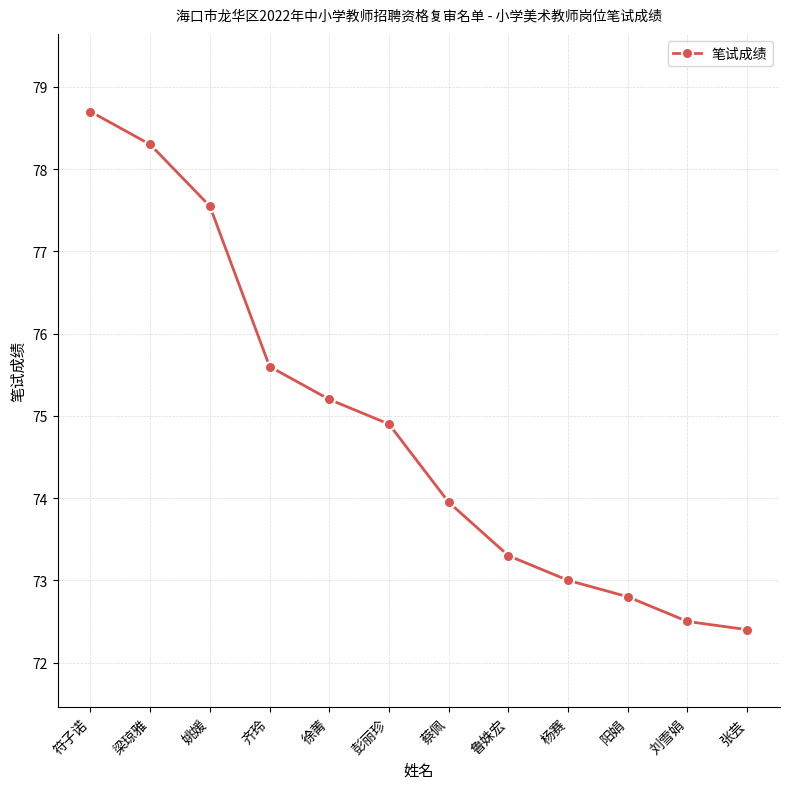

Rank the categories by value from lowest to highest.

张芸, 刘雪娟, 阳娟, 杨赛, 鲁姝宏, 蔡佩, 彭丽珍, 徐菁, 齐玲, 姚媛, 梁琼雅, 符子诺